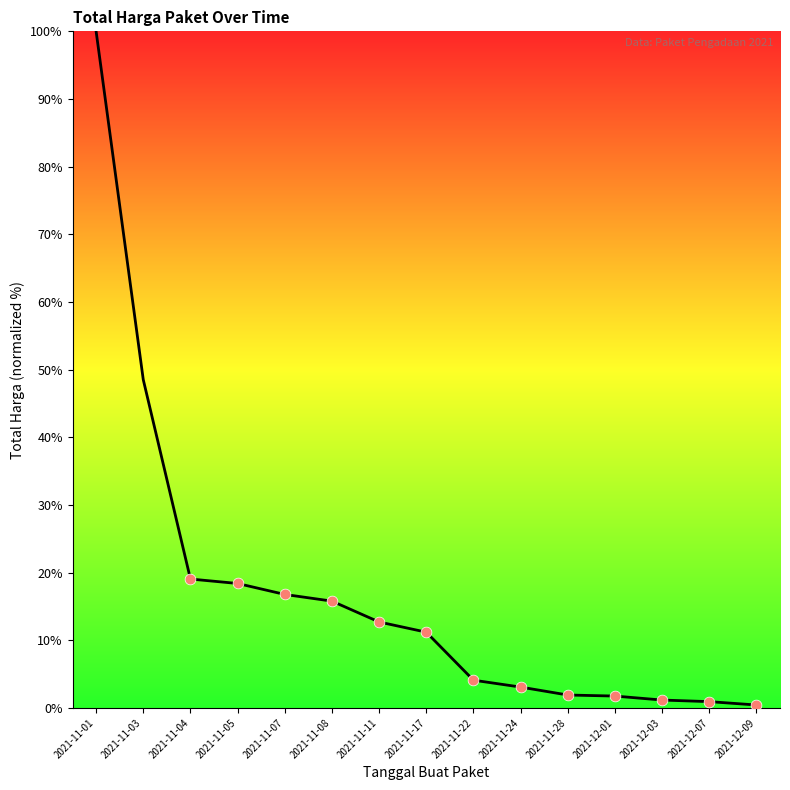

Approximately how many times larger is the value at 2021-11-07 compared to 2021-11-01?

0.2